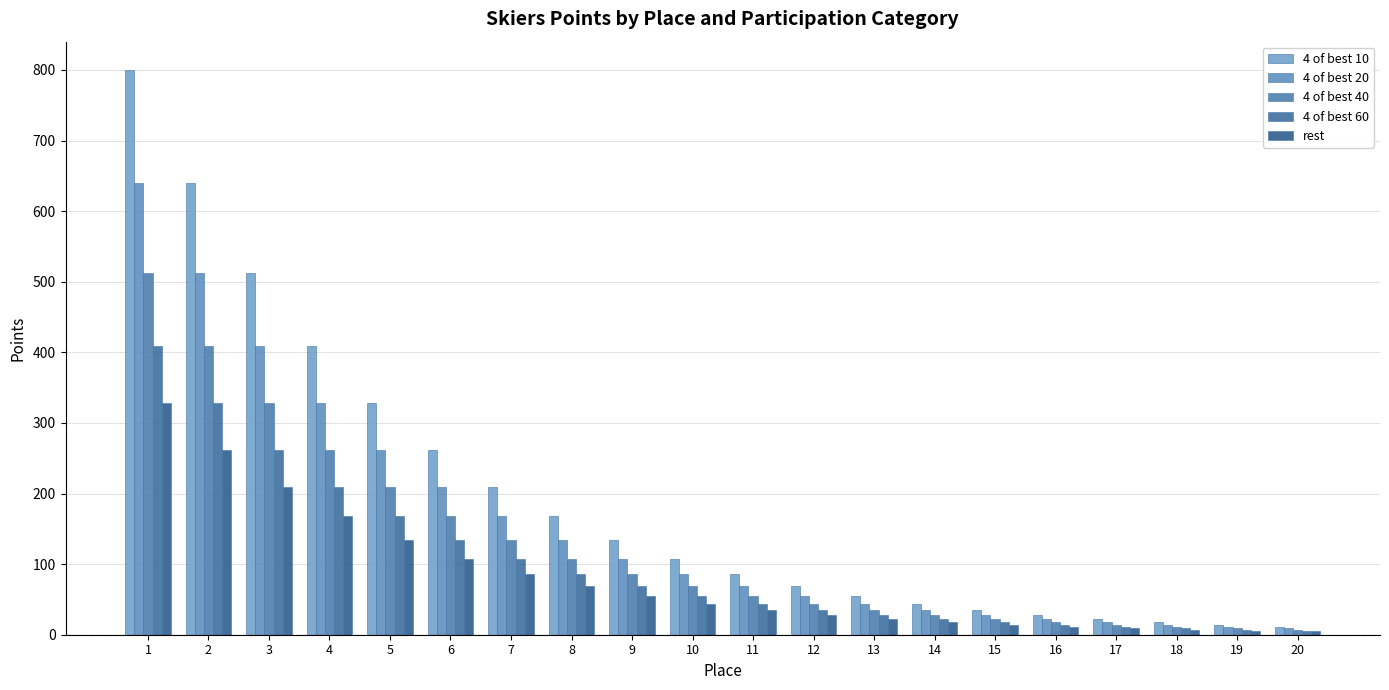

Which category has the highest value in the 4 of best 40 series?

1